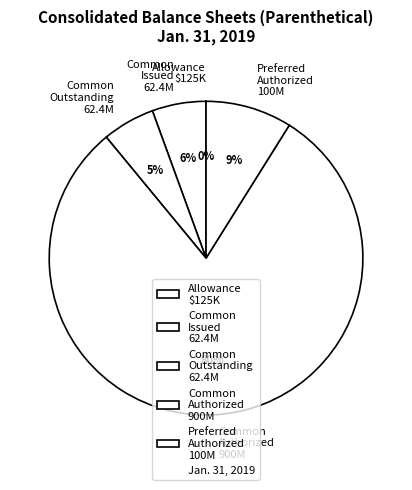

Does any single category account for the majority?

Yes